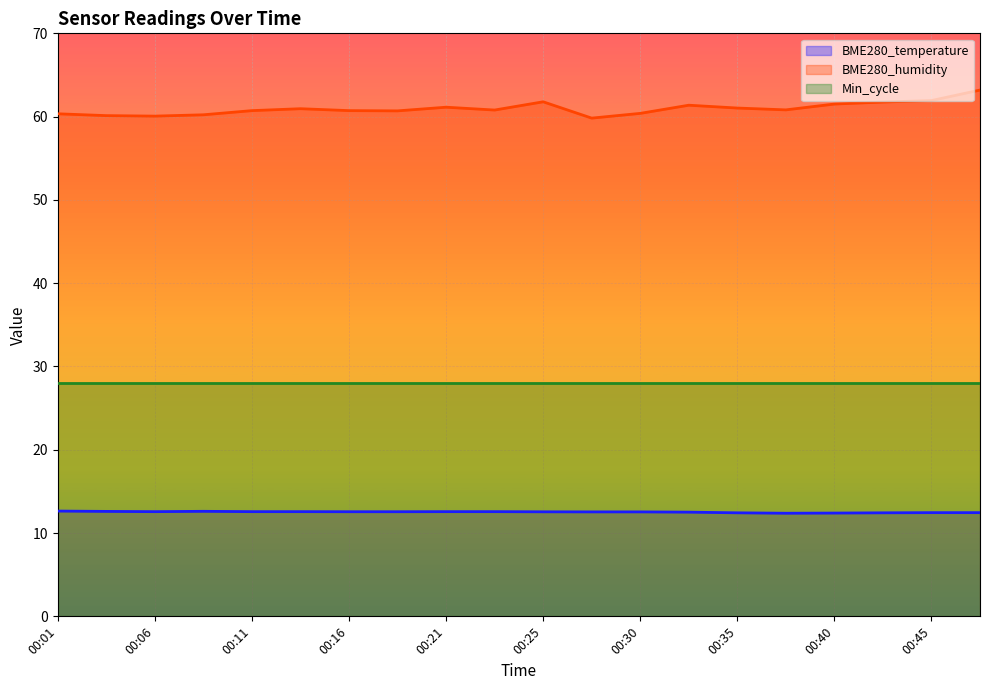

What is the value of the BME280_humidity point at the 13th from the left?

60.4